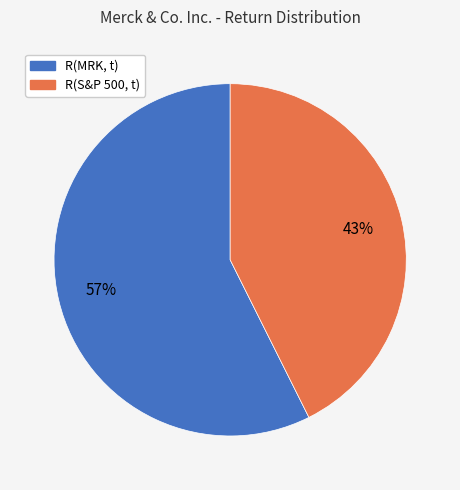

To the nearest percent, what is the average slice percentage?

50%